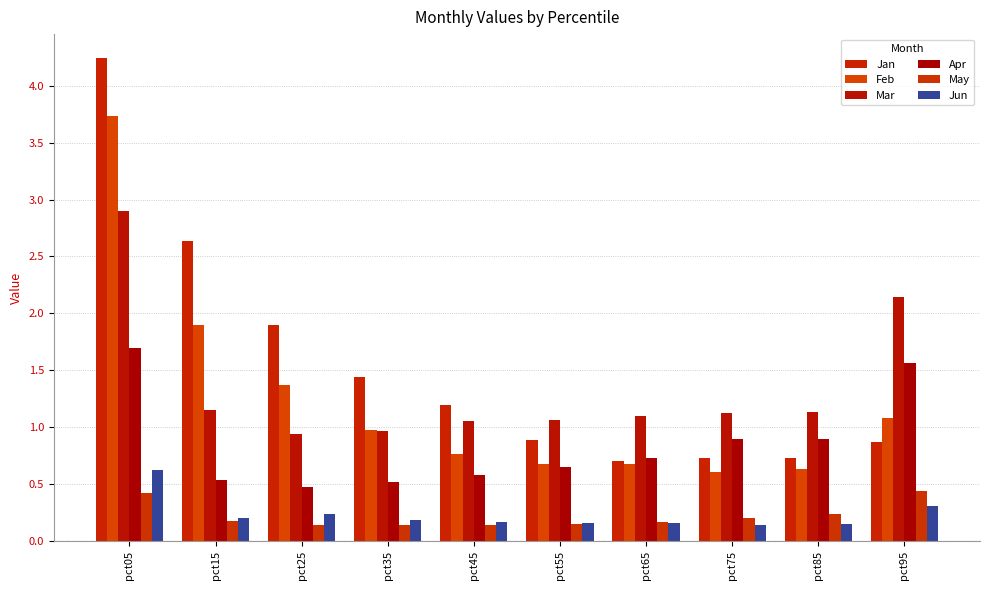

Rank the categories by Mar value from highest to lowest.

pct05, pct95, pct15, pct85, pct75, pct65, pct55, pct45, pct35, pct25